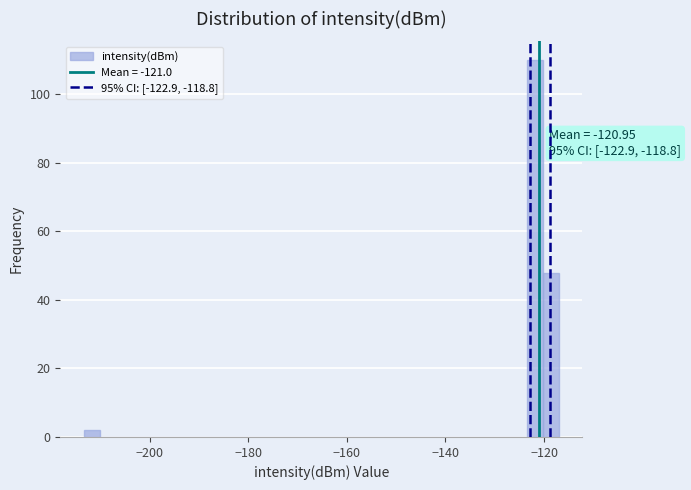

Read against the x-axis, roughly where is the centre of the tallest bar?

-122